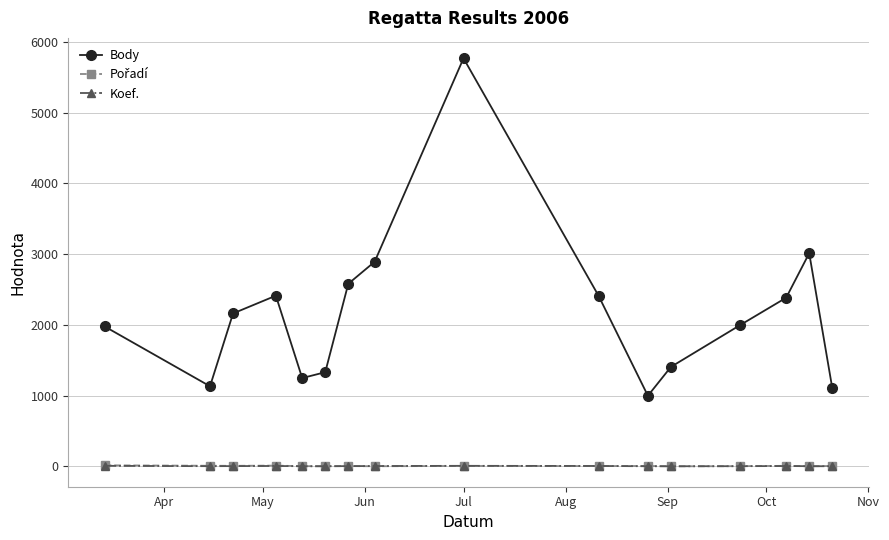

True or false: Koef. and Body cross at least once.

False